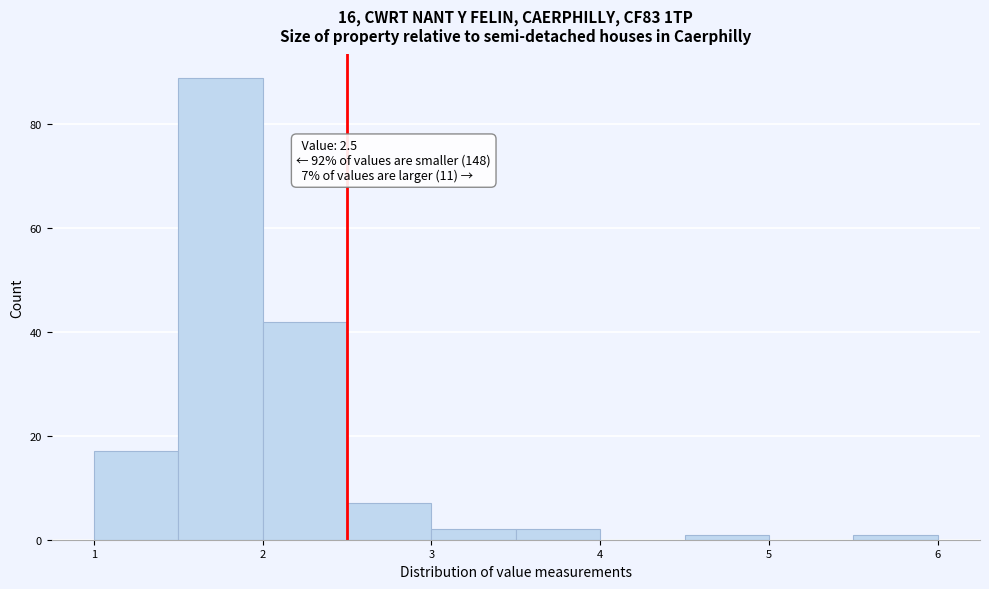

Which range on the x-axis has the tallest bar?

1.5 to 2.0